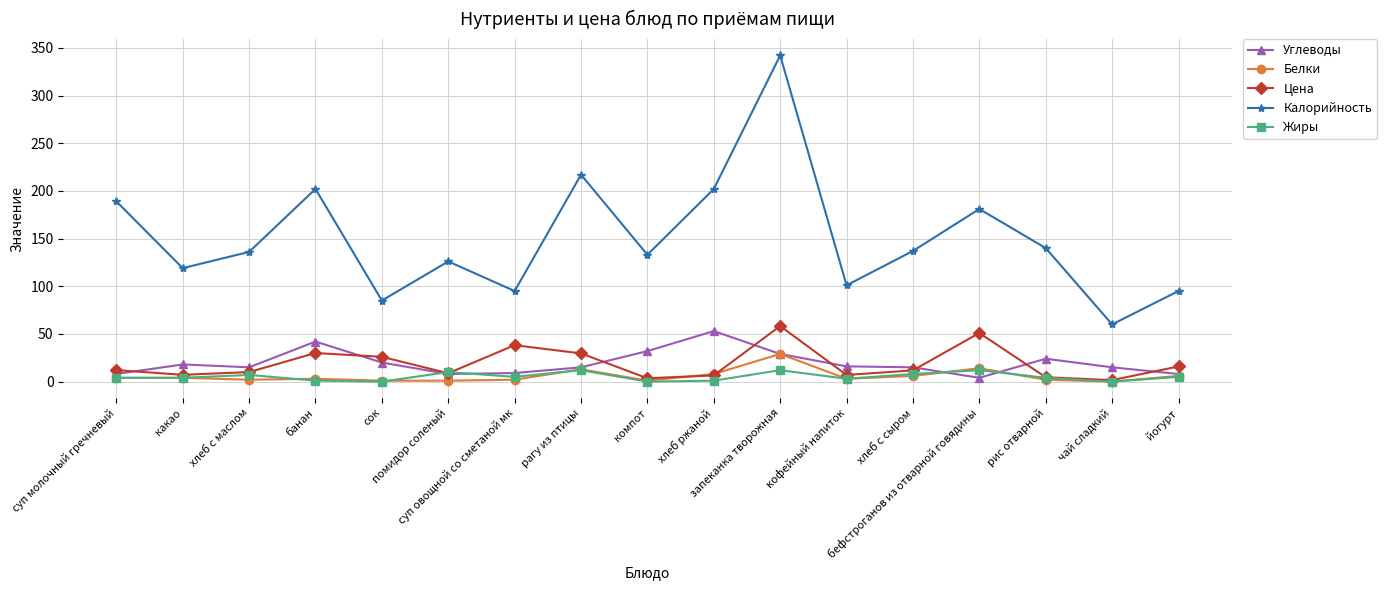

What is the sum of the Углеводы values at помидор соленый and рагу из птицы?

23.0